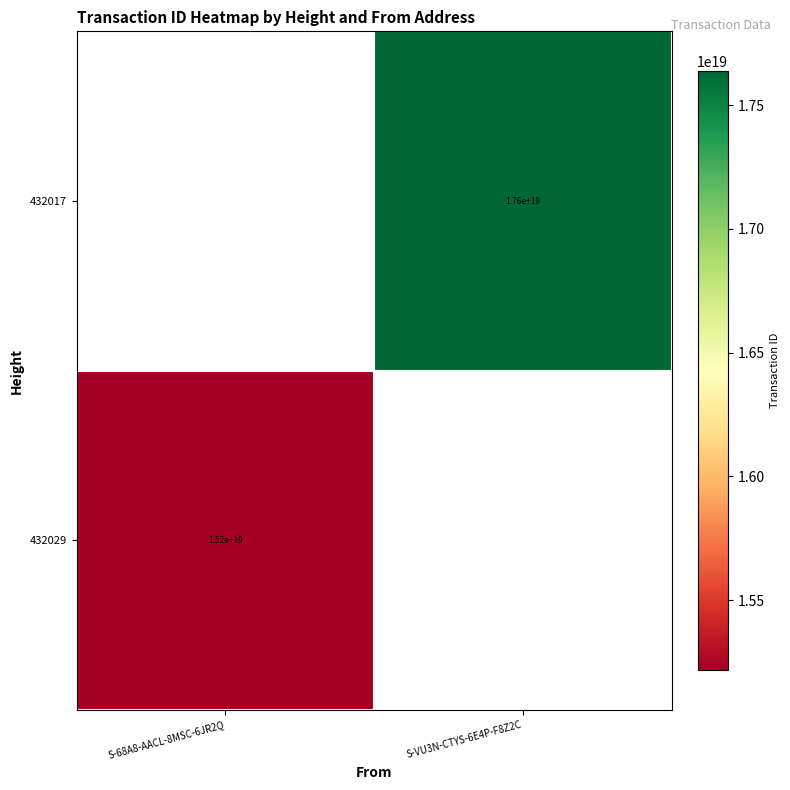

Is the value of 432029 at S-68A8-AACL-8MSC-6JR2Q greater than the value of 432017 at S-VU3N-CTYS-6E4P-F8Z2C?

No